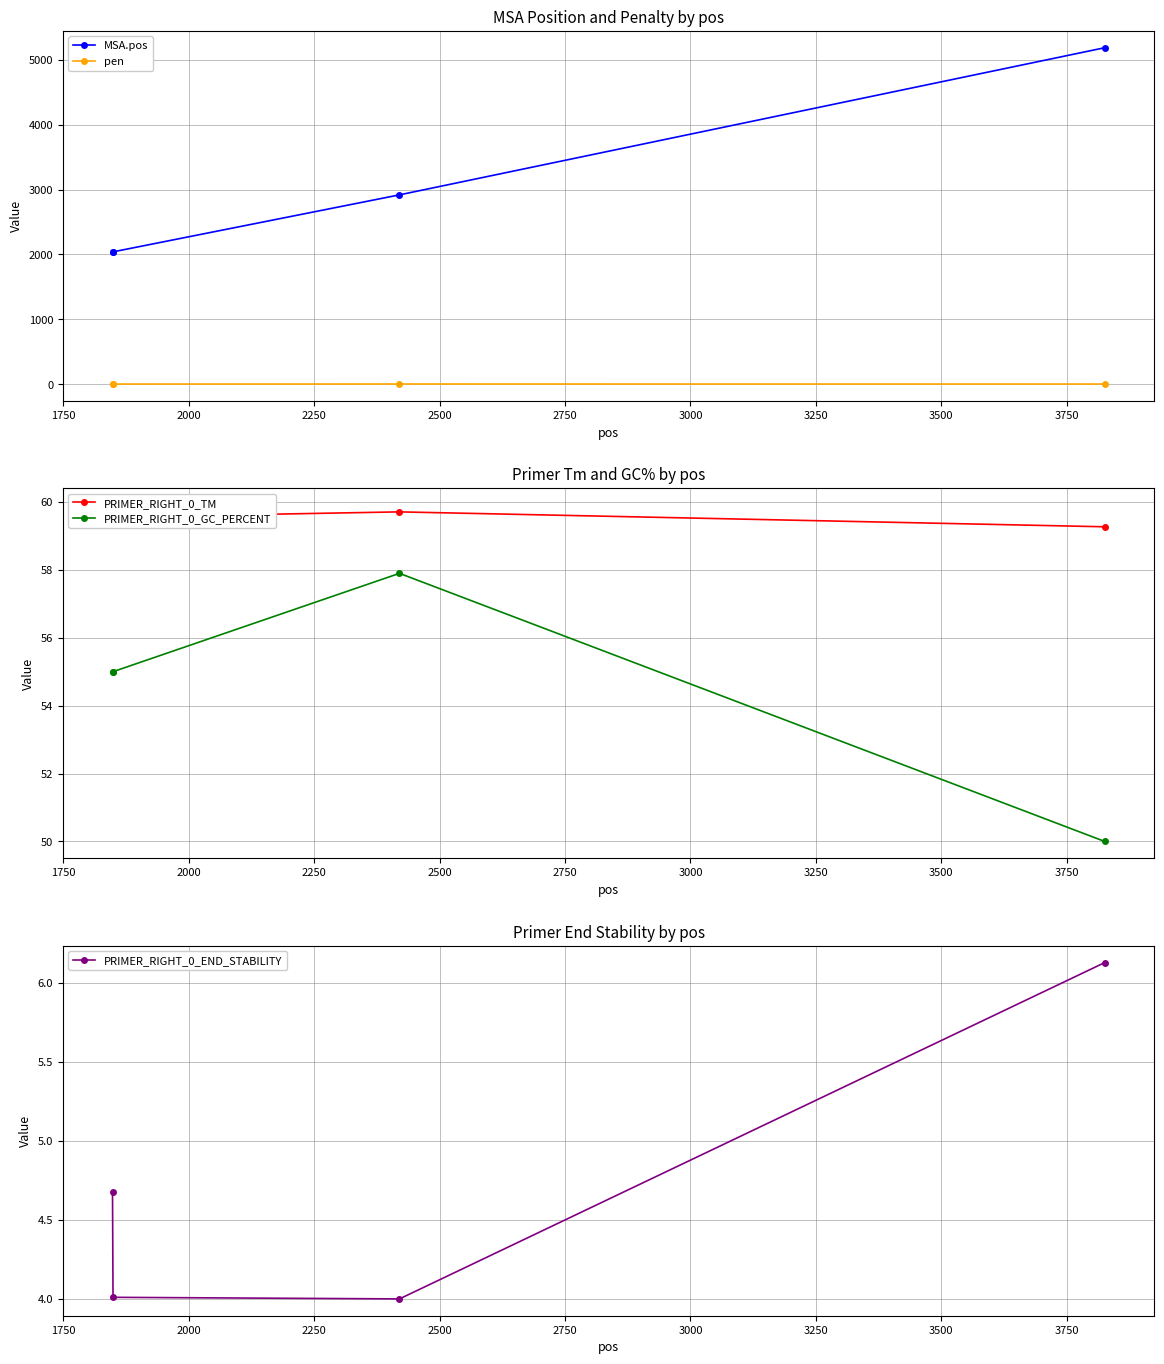

True or false: pen has more than 1 points higher than both neighbors.

False